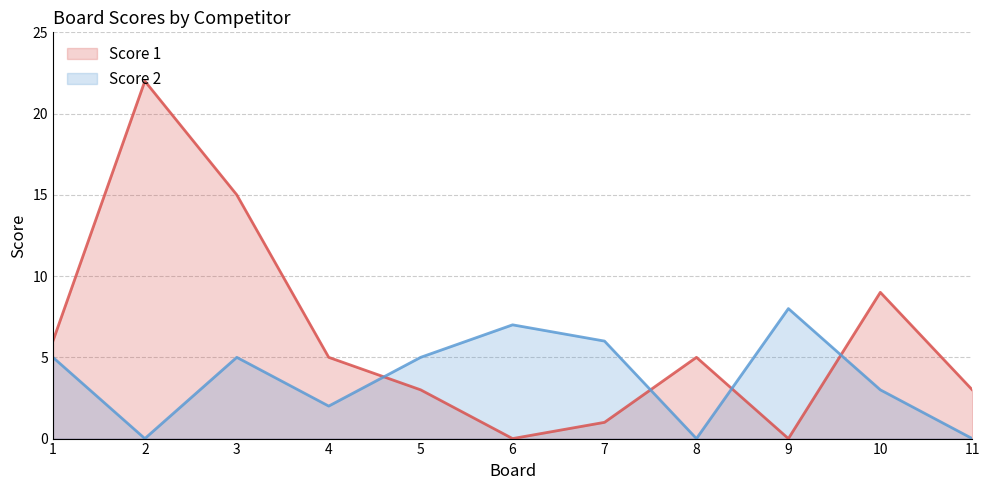

Is it true that Score 2 equals 5 at 9?

False